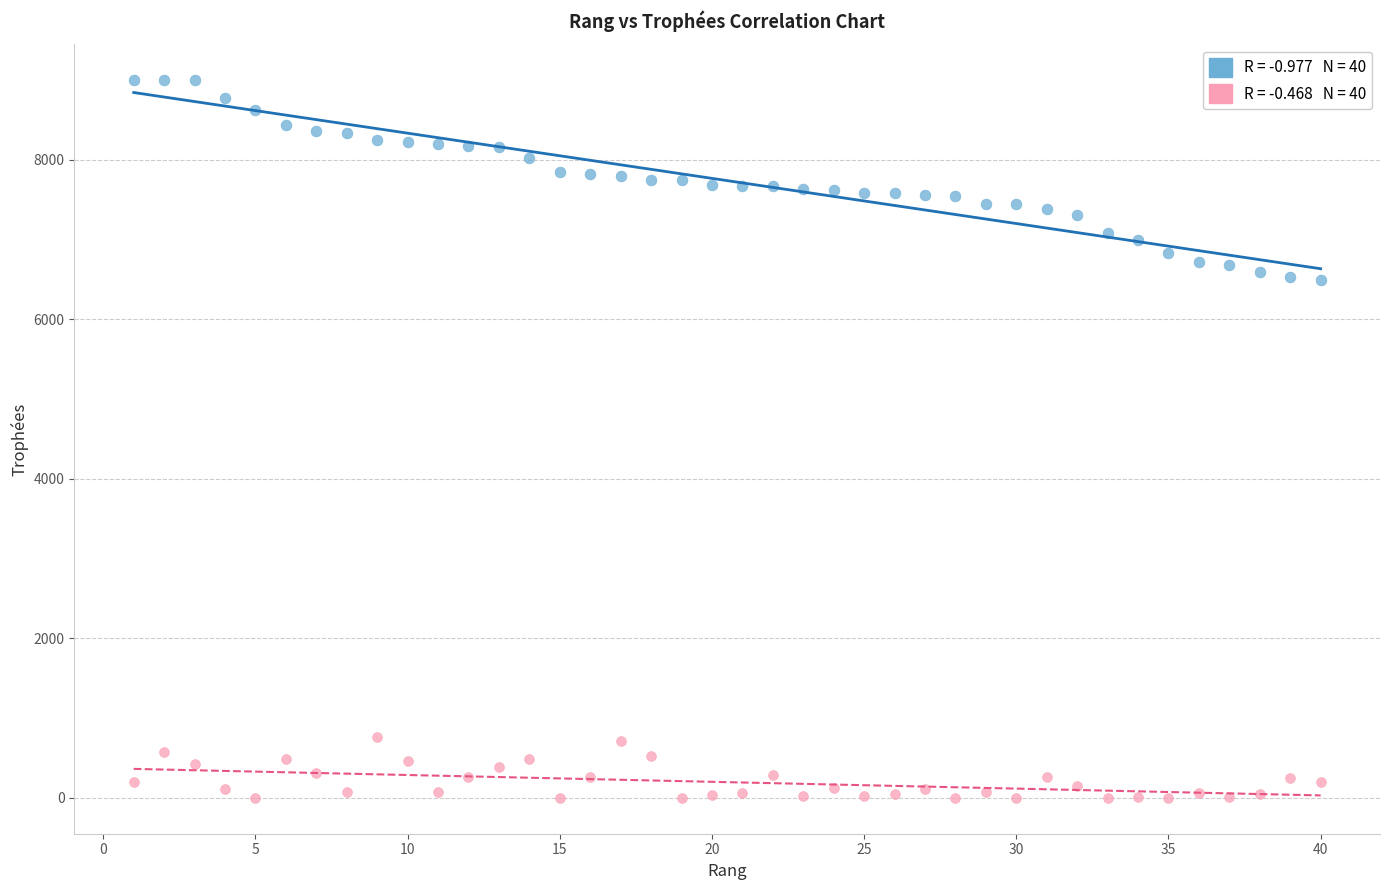

Across all data points, what is the range of Y values (max minus min)?

9000